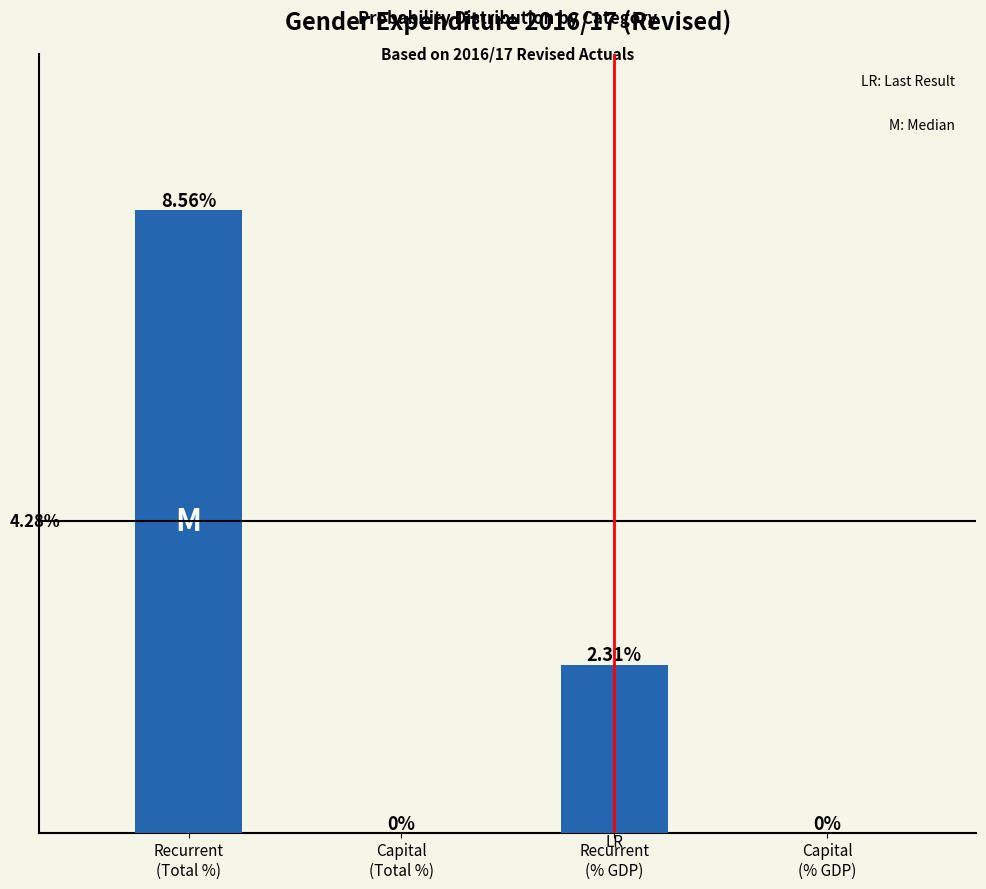

Are the bars horizontal?

No